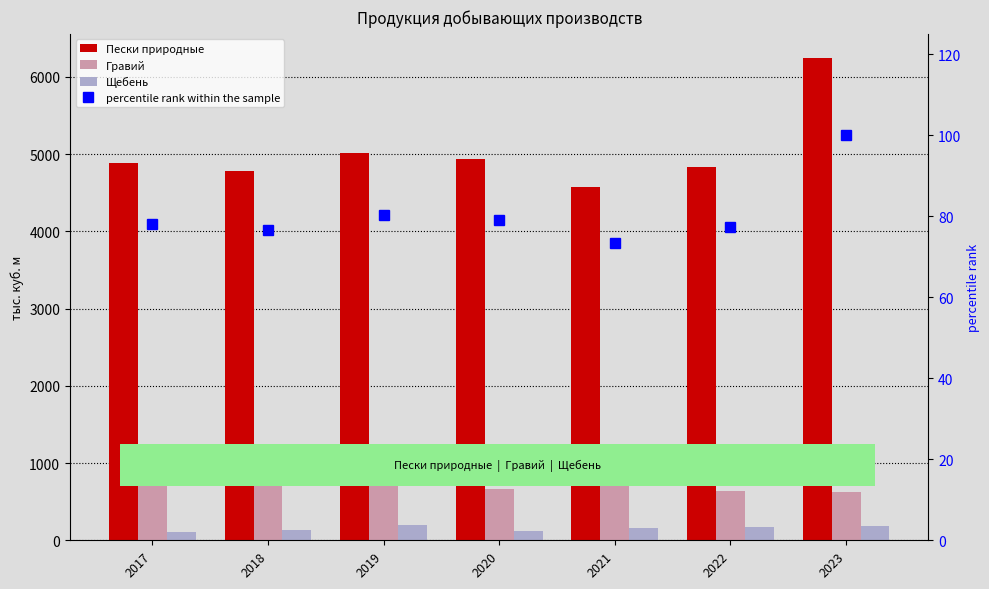

Which series has the largest total across all categories?

Пески природные